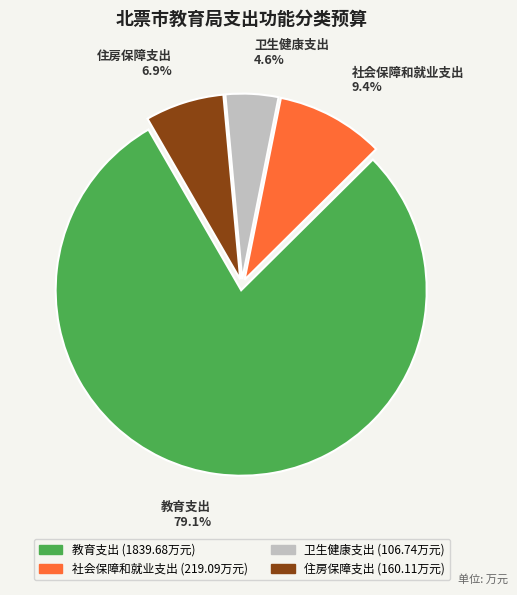

Which has a higher value, 教育支出 or 住房保障支出?

教育支出